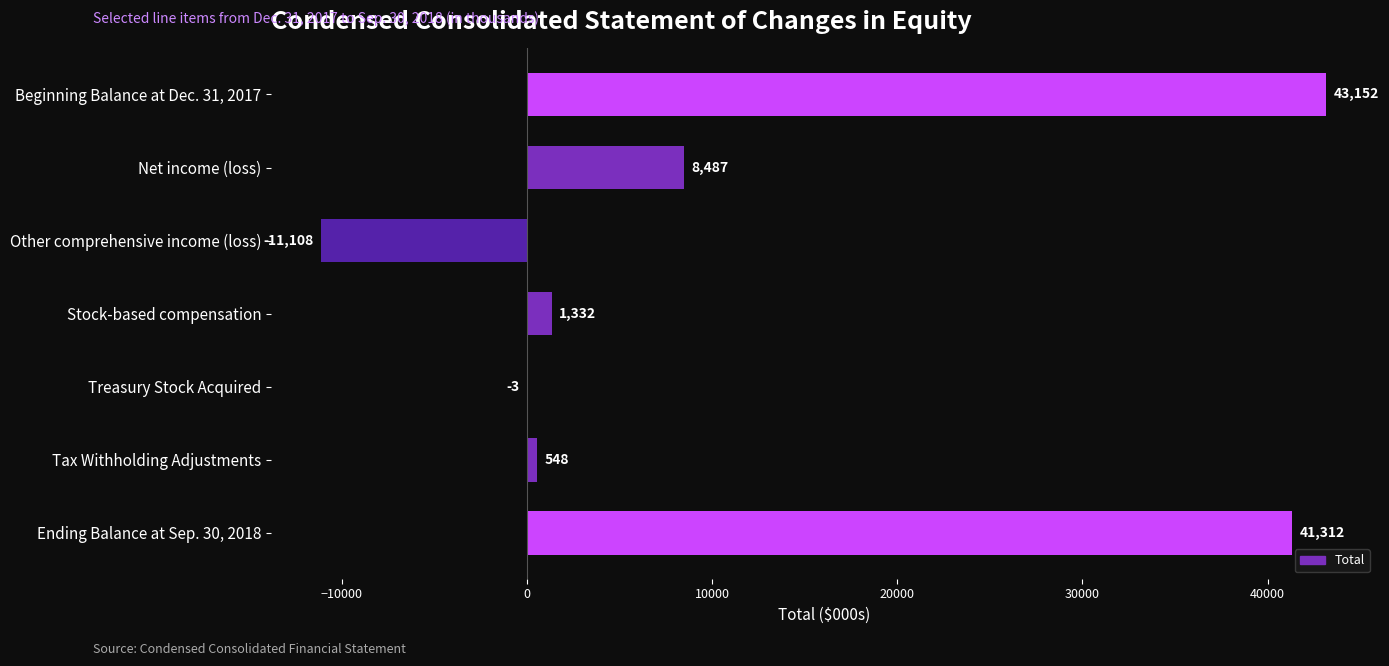

Which has a higher value, Other comprehensive income (loss) or Net income (loss)?

Net income (loss)